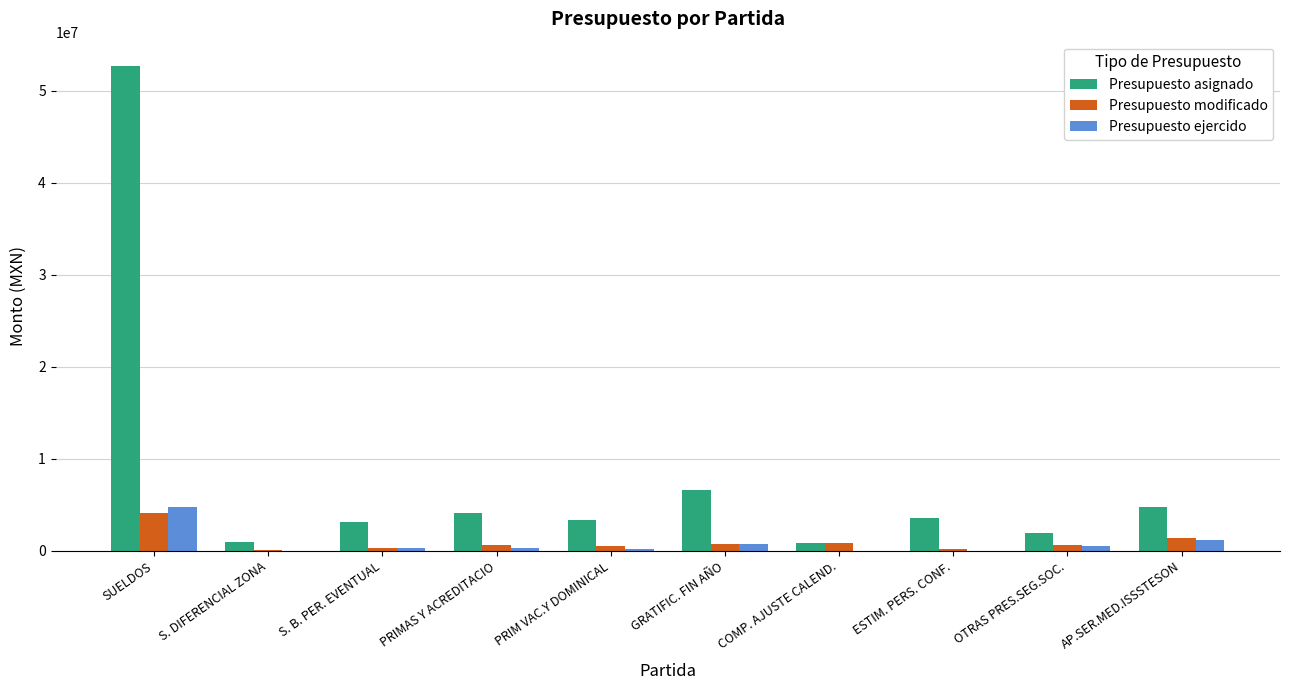

Is it true that Presupuesto asignado equals 2052530.7 at AP.SER.MED.ISSSTESON?

False